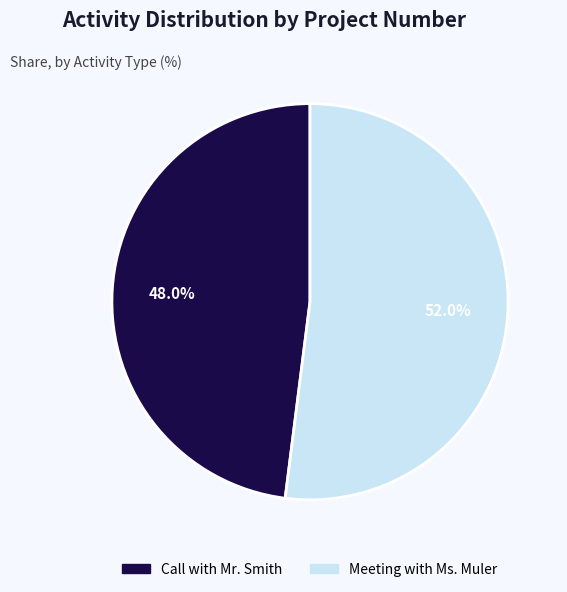

Approximately how many times larger is the value at Meeting with Ms. Muler compared to Call with Mr. Smith?

1.1